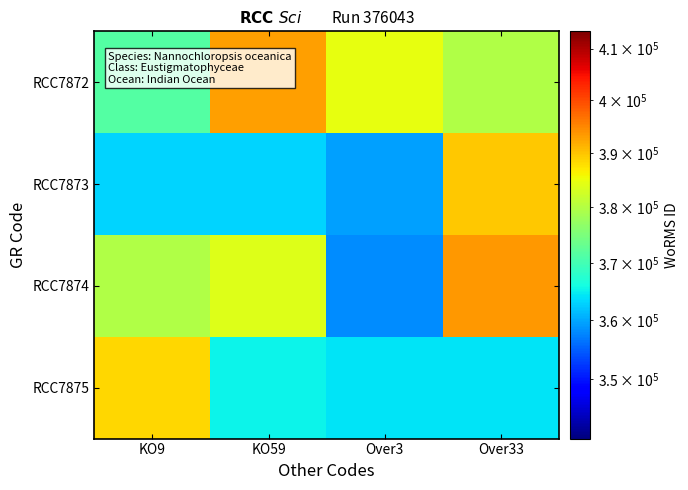

At which category does the chart reach its minimum across all series?

Over3